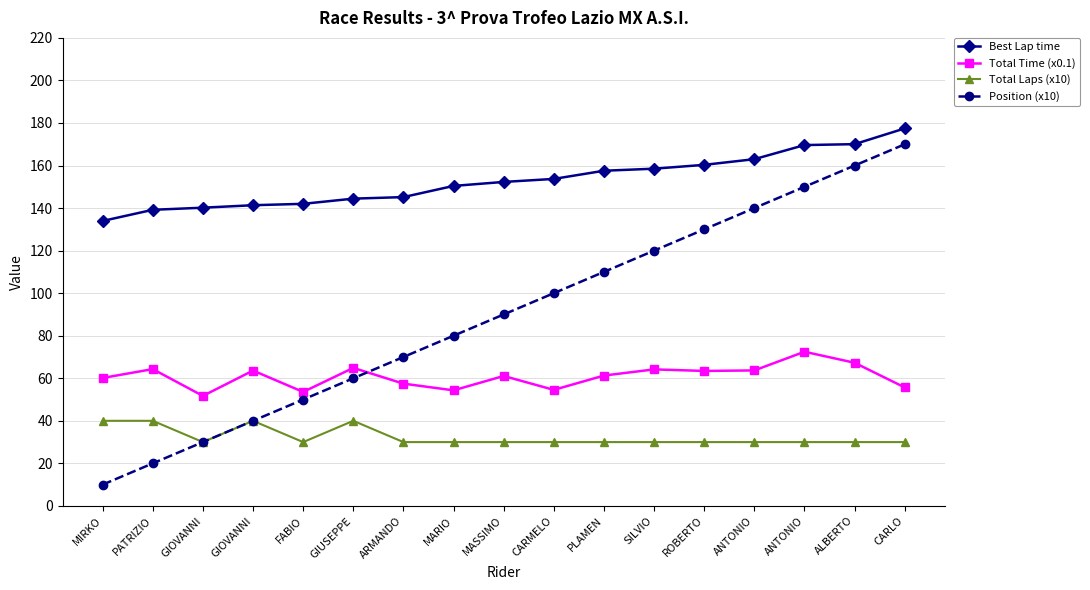

True or false: Position (x10) and Total Laps (x10) cross at least once.

False